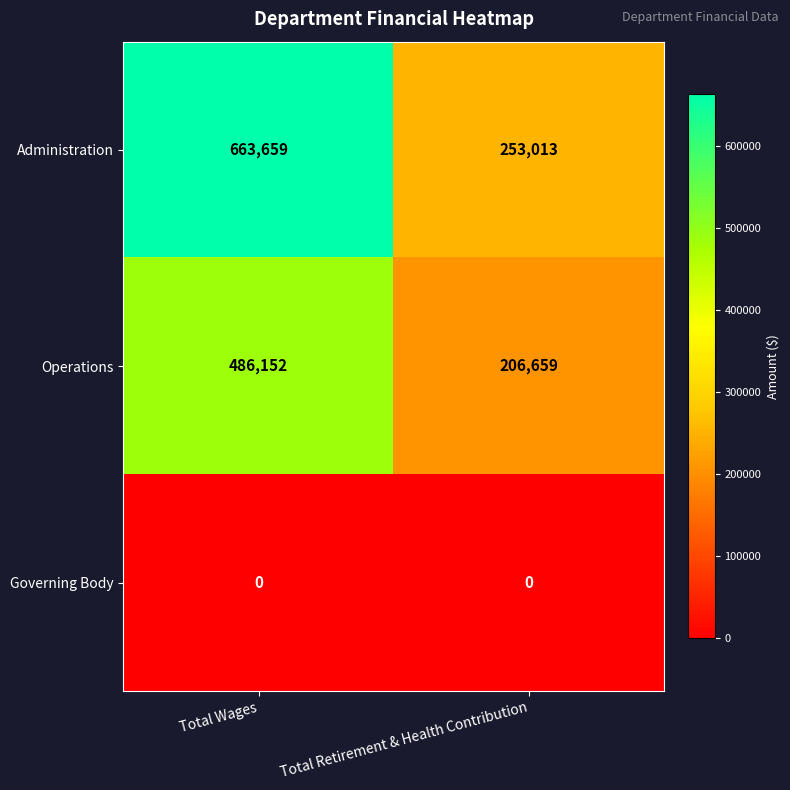

What is the maximum value shown in the chart?

663659